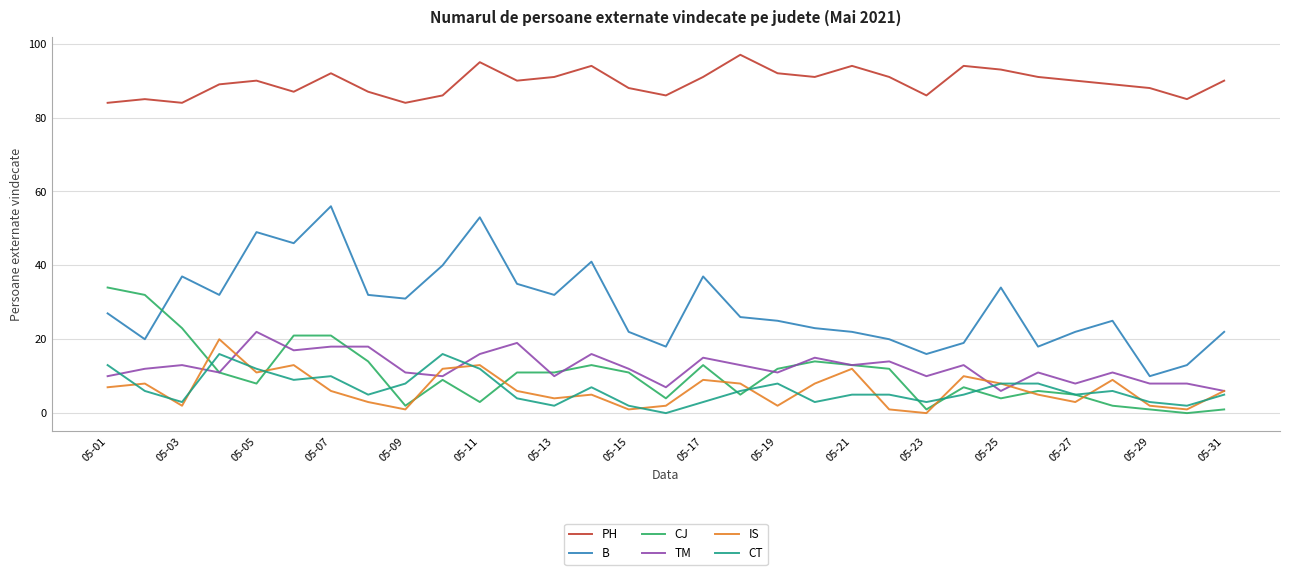

Which series has the largest total across all categories?

PH